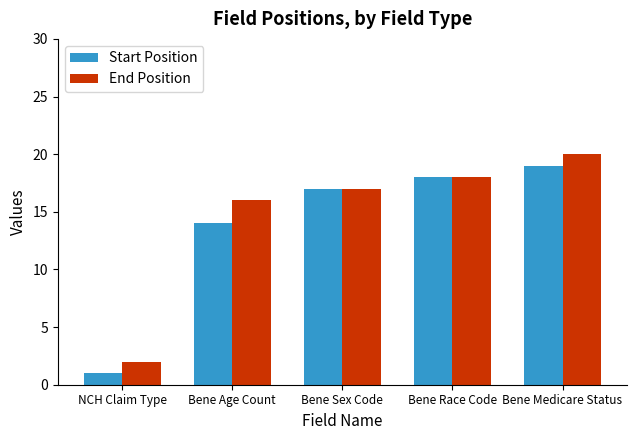

How many data points in Start Position are less than 17?

2